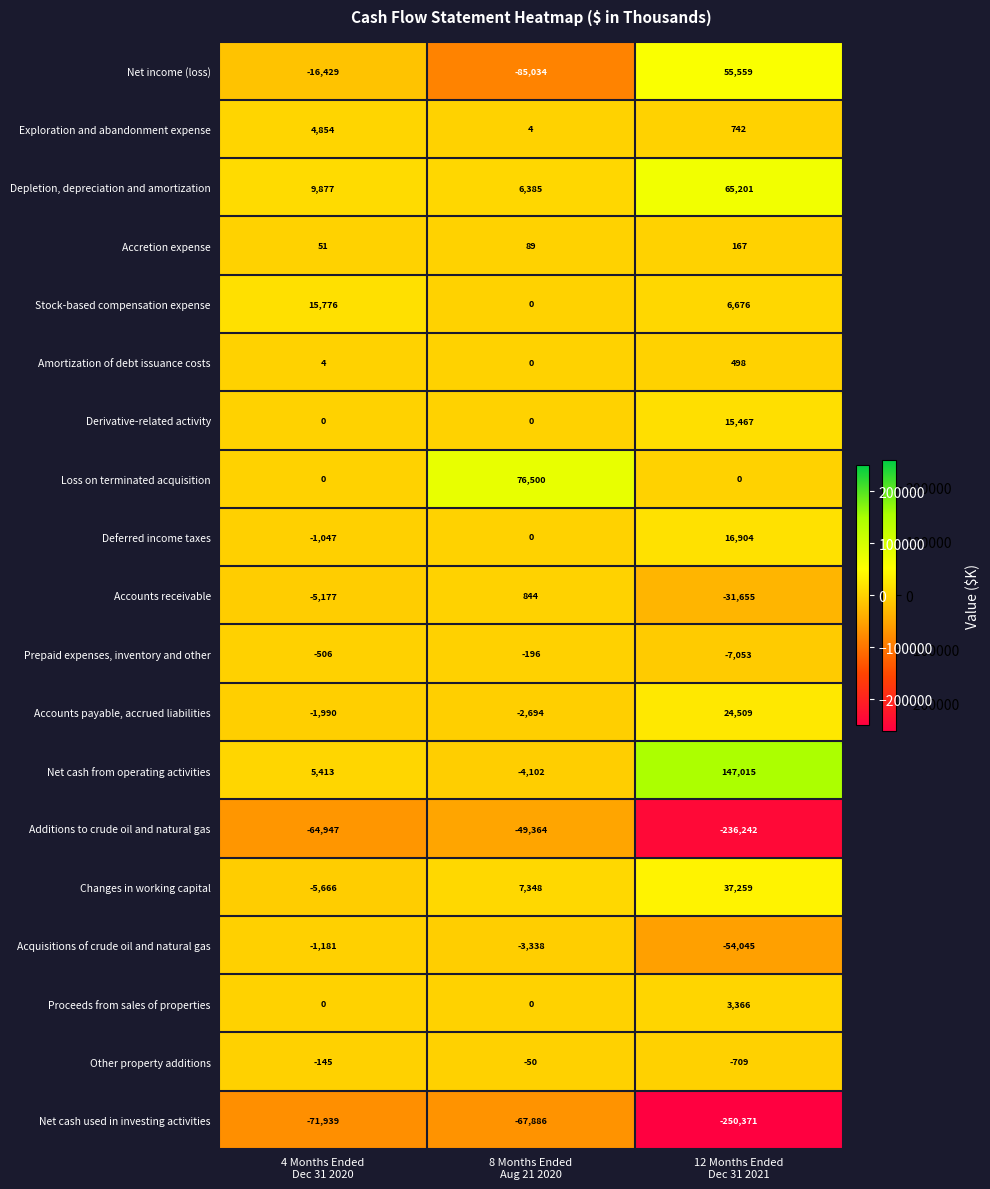

Which series has the largest range (max minus min)?

Additions to crude oil and natural gas